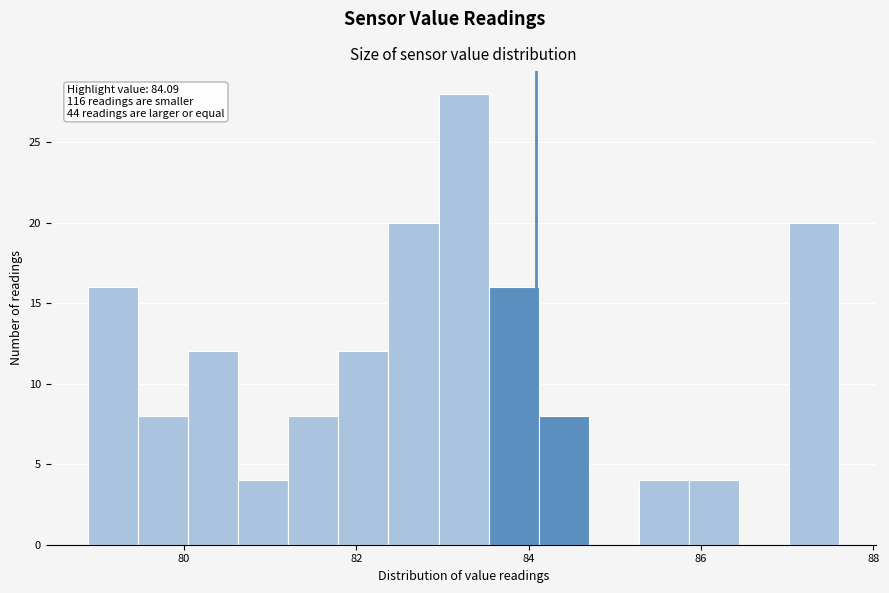

Around what value on the x-axis is the tallest bar? Give the approximate position of its centre, as read against the axis.

83.2